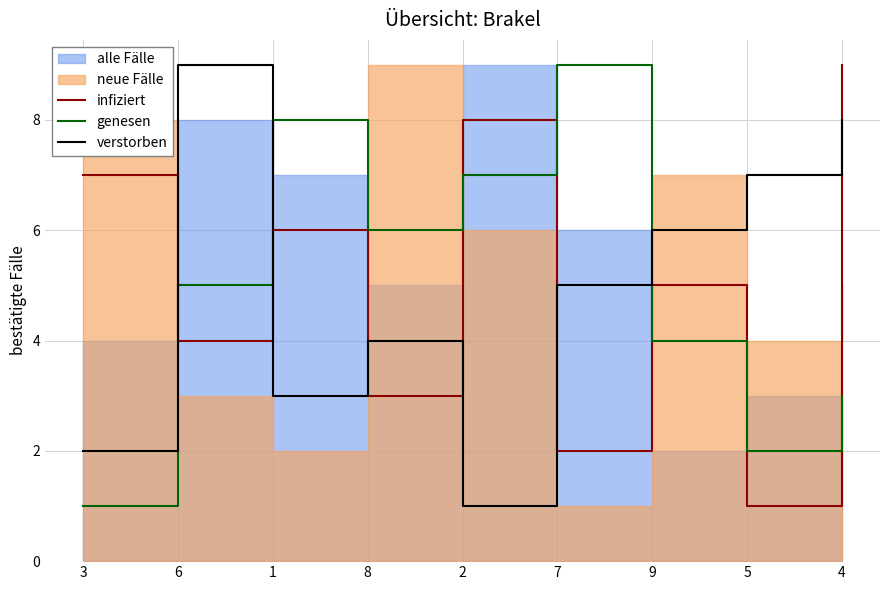

What position from the right is 7?

4